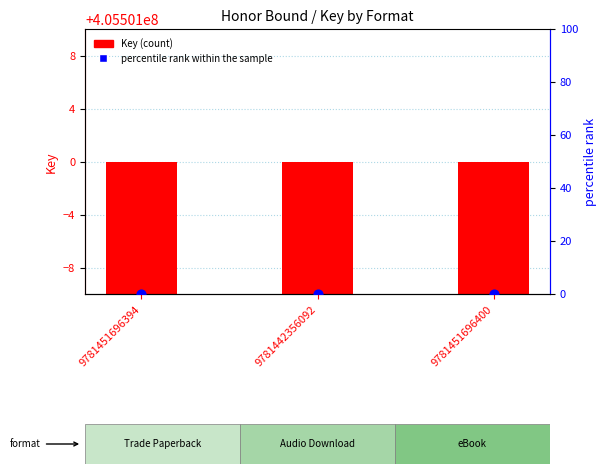

Which series has the largest total across all categories?

Key